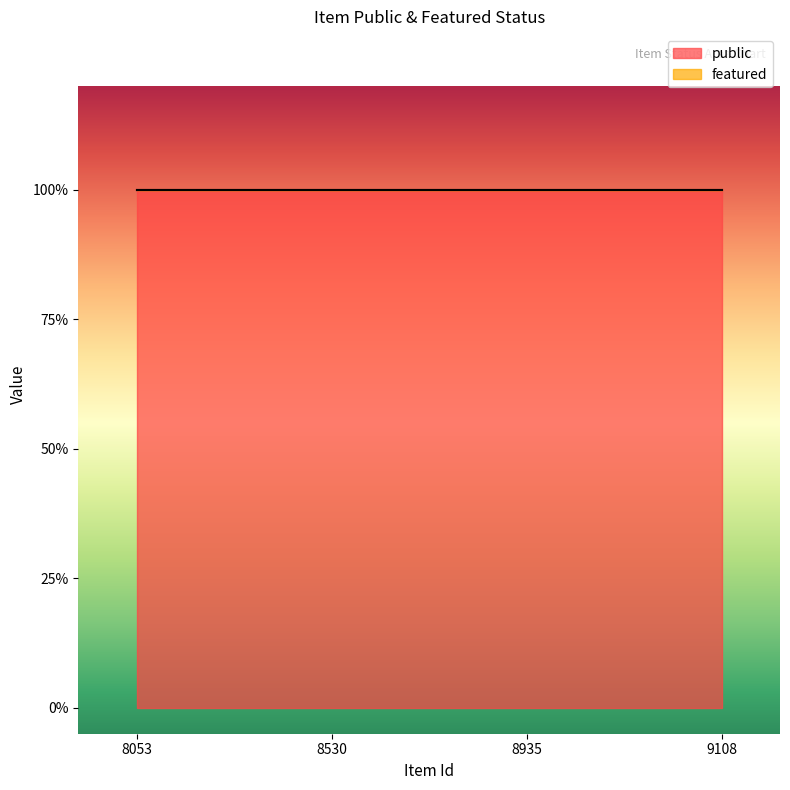

True or false: featured has more than 1 points higher than both neighbors.

False